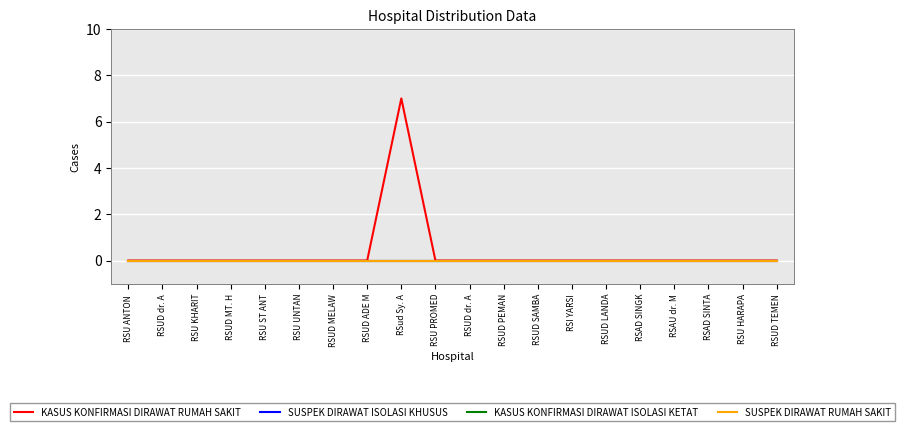

Rank the series by their maximum value, from highest to lowest.

KASUS KONFIRMASI DIRAWAT RUMAH SAKIT, SUSPEK DIRAWAT ISOLASI KHUSUS, KASUS KONFIRMASI DIRAWAT ISOLASI KETAT, SUSPEK DIRAWAT RUMAH SAKIT